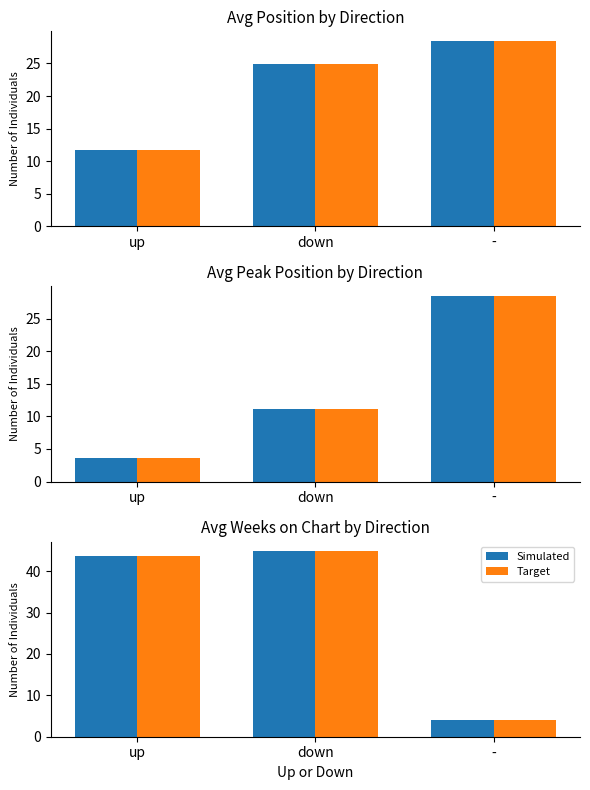

The Target series shows 4.0 at -. True or false?

True